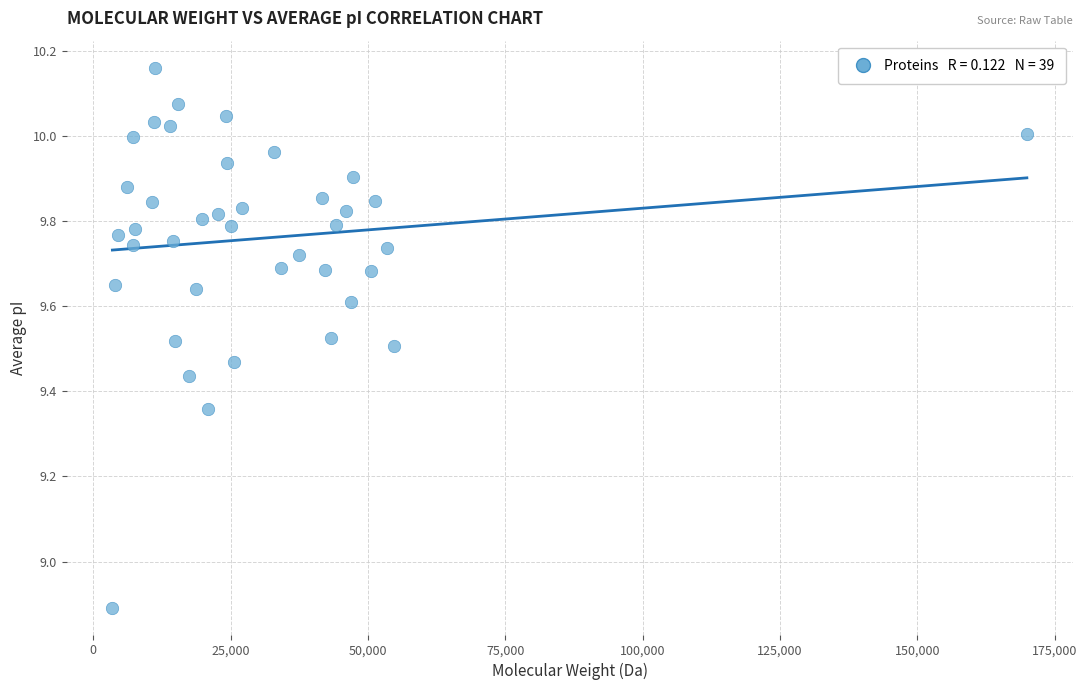

What is the range of X values (max minus min)?

166468.3